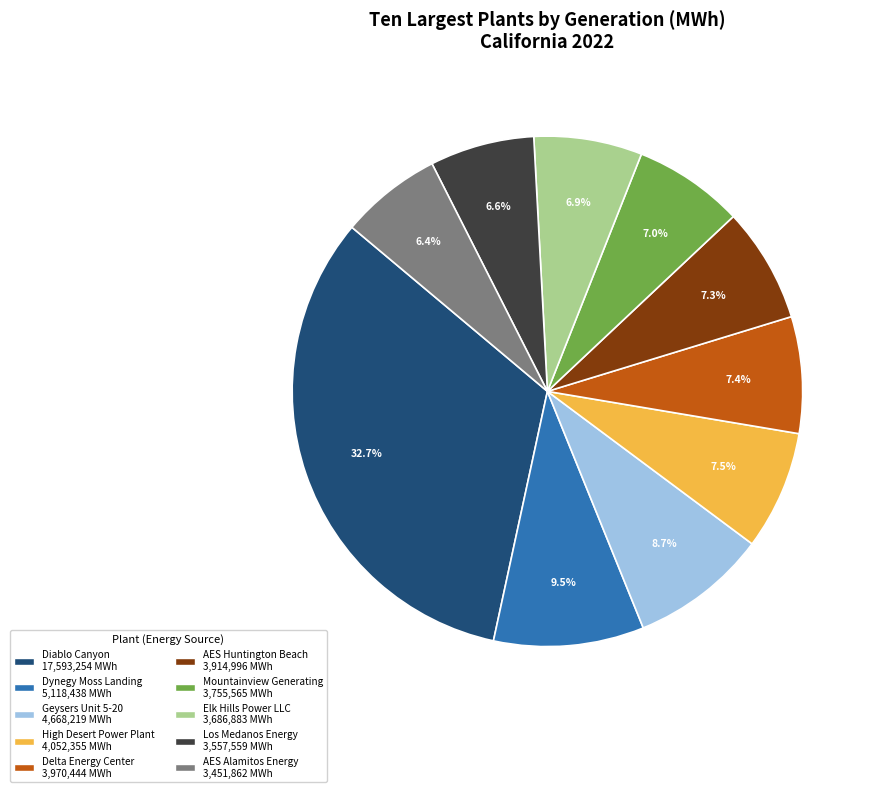

The Delta Energy Center slice represents 7% of the pie. True or false?

True